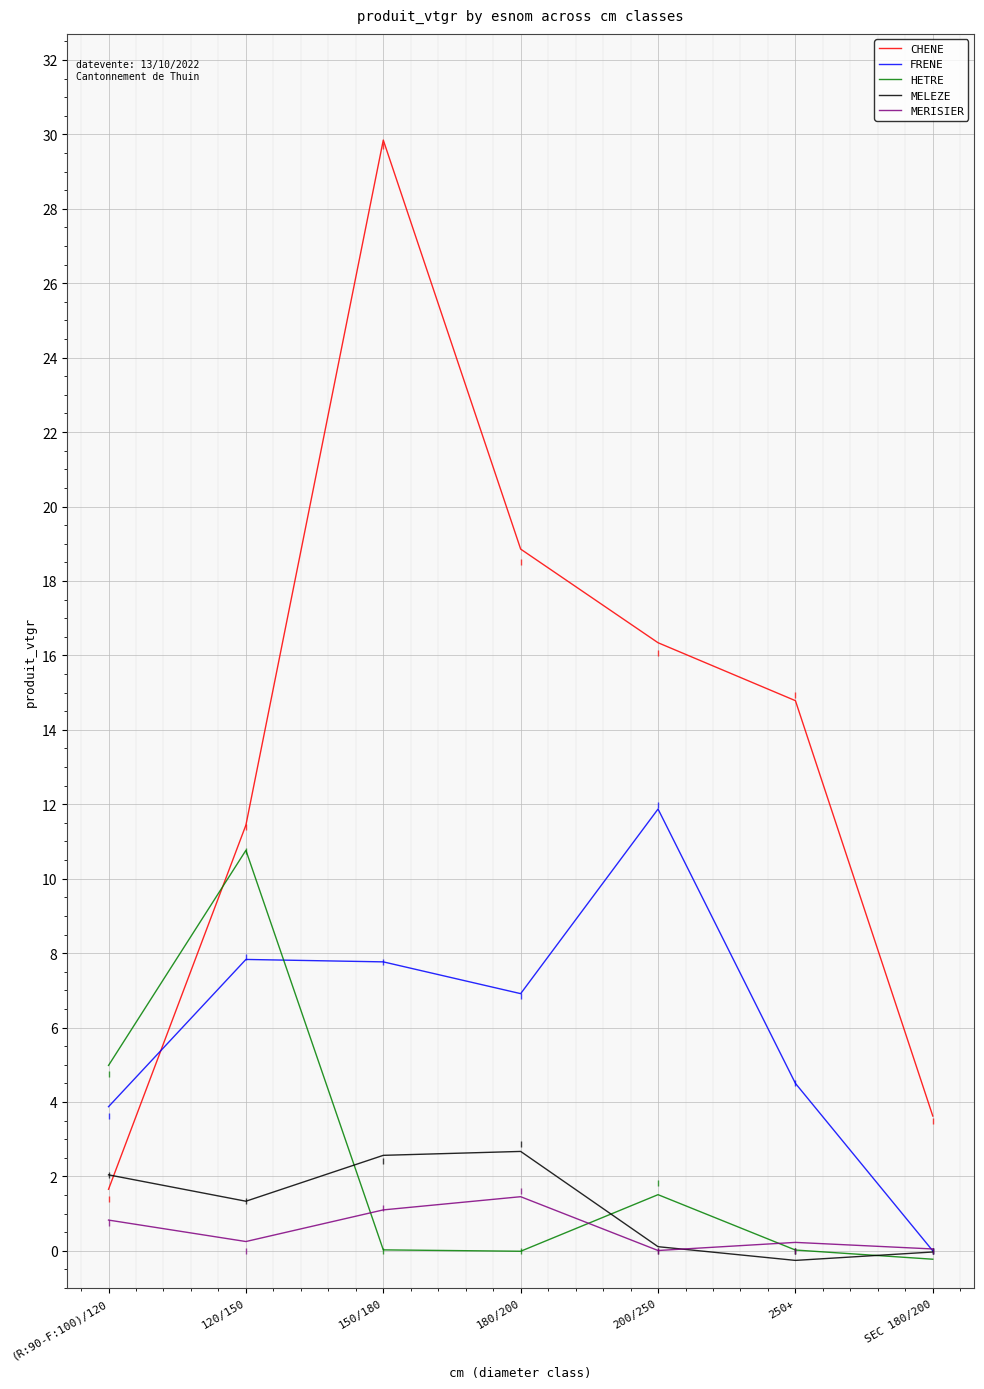

True or false: MERISIER and MELEZE intersect in this chart.

True